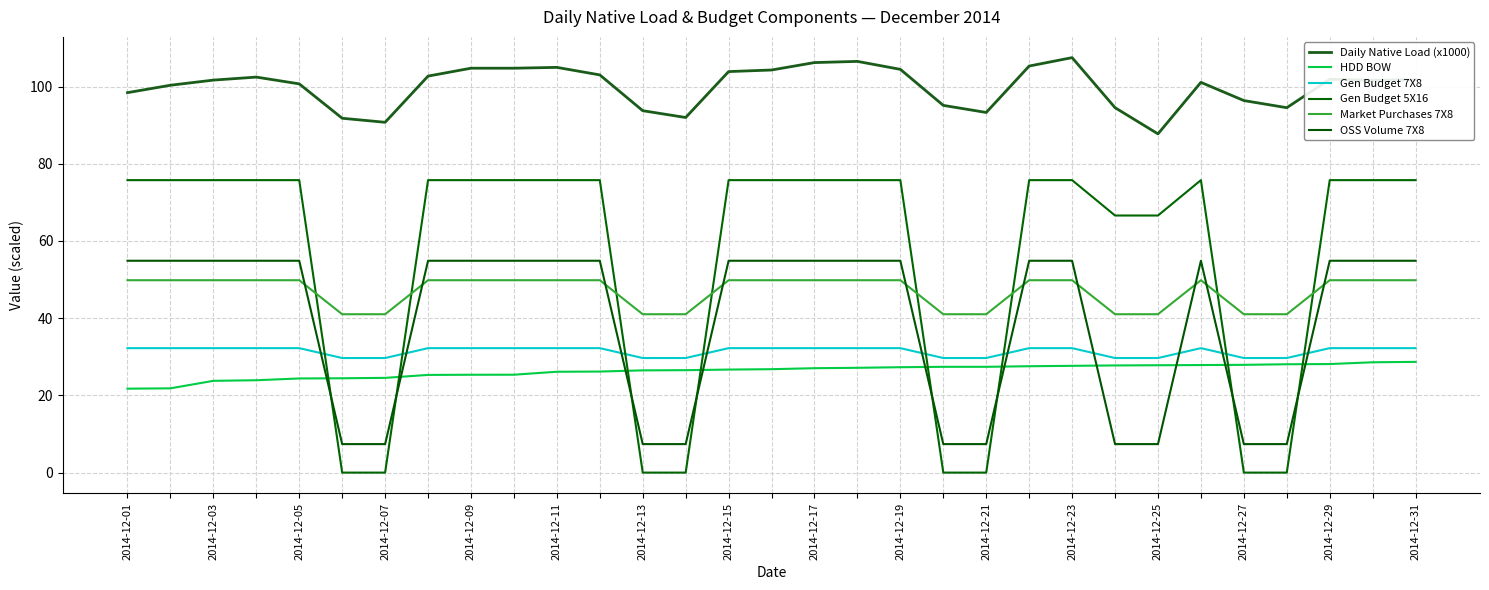

What is the average value of the Gen Budget 5X16 series?

55.6